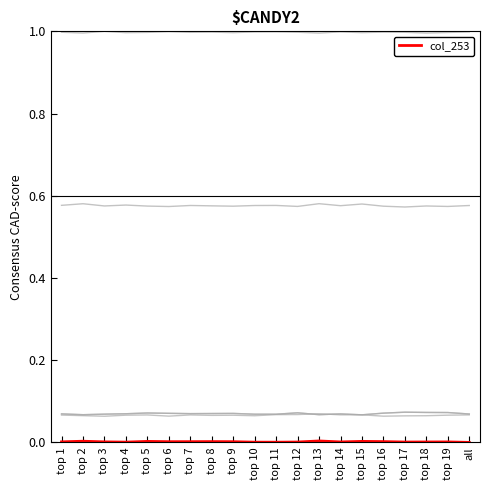

Reading right to left, what are all the values shown in this chart?

col_516: 0.6	0.6	0.6	0.6	0.6	0.6	0.6	0.6	0.6	0.6	0.6	0.6	0.6	0.6	0.6	0.6	0.6	0.6	0.6	0.6
col_517: 1.0	1.0	1.0	1.0	1.0	1.0	1.0	1.0	1.0	1.0	1.0	1.0	1.0	1.0	1.0	1.0	1.0	1.0	1.0	1.0
col_514: 0.1	0.1	0.1	0.1	0.1	0.1	0.1	0.1	0.1	0.1	0.1	0.1	0.1	0.1	0.1	0.1	0.1	0.1	0.1	0.1
col_515: 0.1	0.1	0.1	0.1	0.1	0.1	0.1	0.1	0.1	0.1	0.1	0.1	0.1	0.1	0.1	0.1	0.1	0.1	0.1	0.1
col_254: 0.1	0.1	0.1	0.1	0.1	0.1	0.1	0.1	0.1	0.1	0.1	0.1	0.1	0.1	0.1	0.1	0.1	0.1	0.1	0.1
col_253: 0.0	0.0	0.0	0.0	0.0	0.0	0.0	0.0	0.0	0.0	0.0	0.0	0.0	0.0	0.0	0.0	0.0	0.0	0.0	0.0